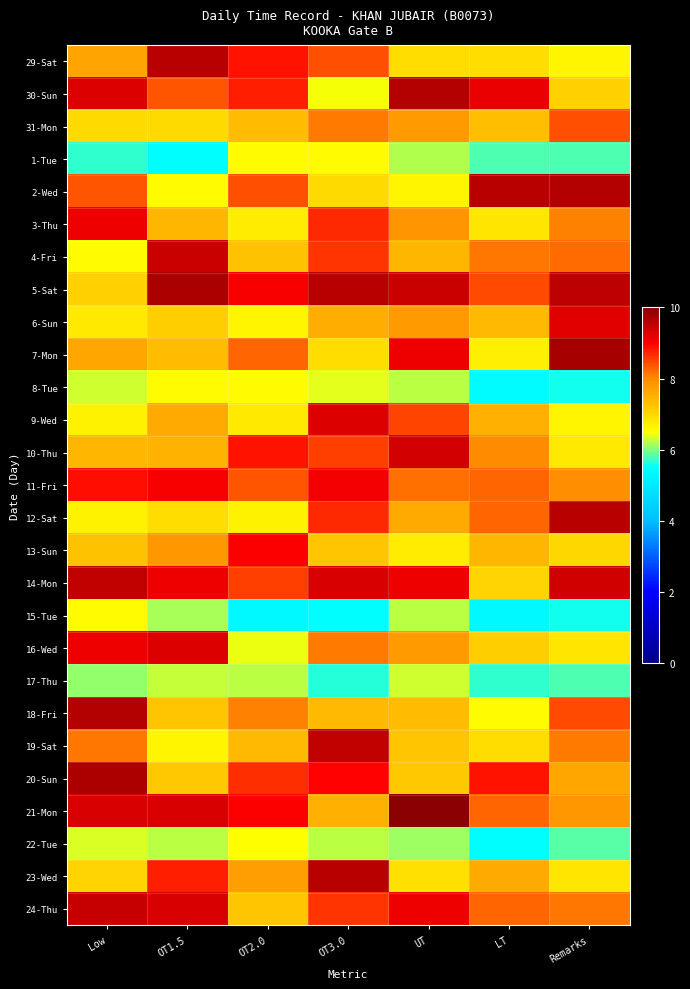

Which series has the largest total across all categories?

5-Sat